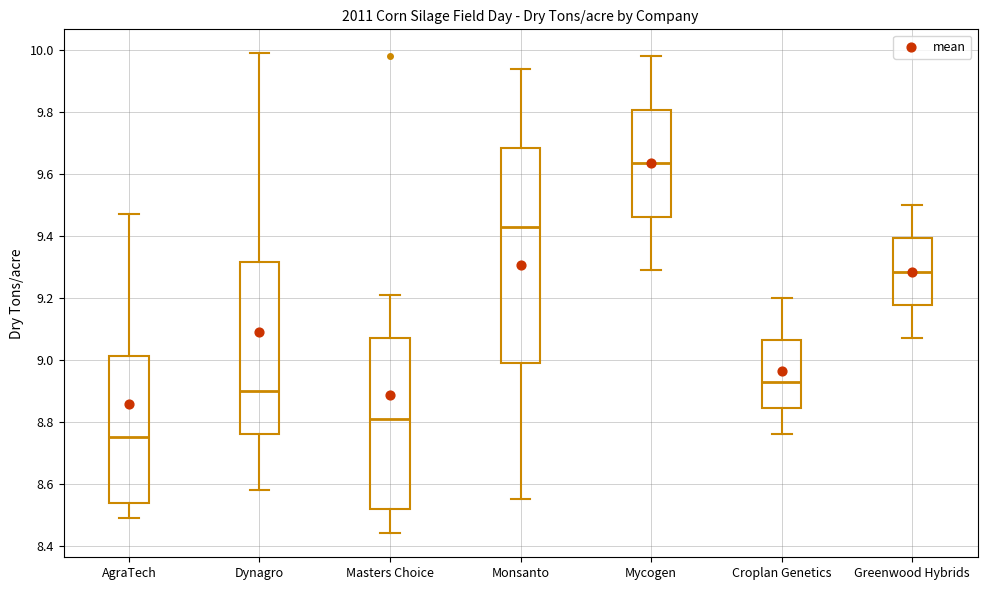

Which box has the lowest median line?

AgraTech